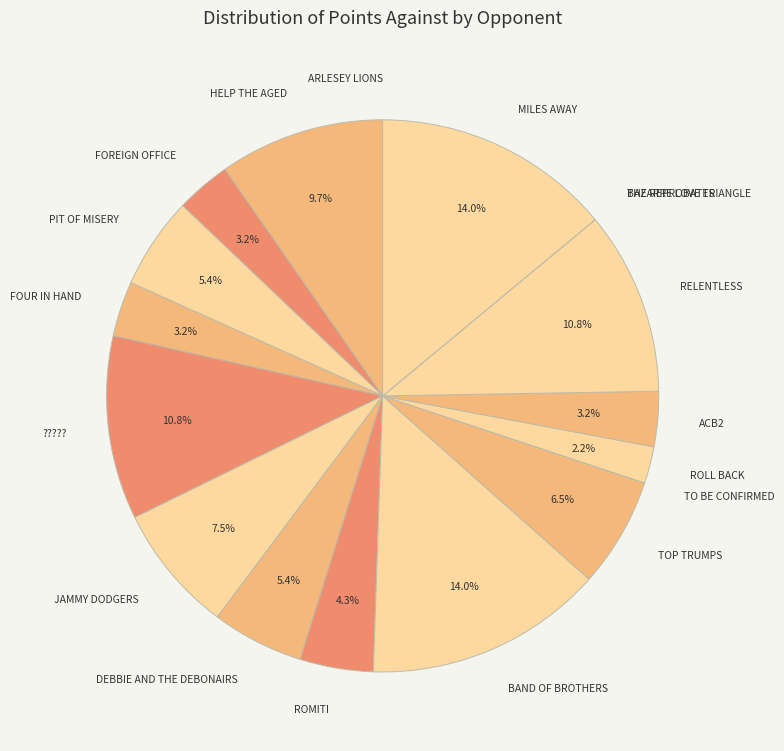

What percentage is NOT represented by MILES AWAY?

86.0%